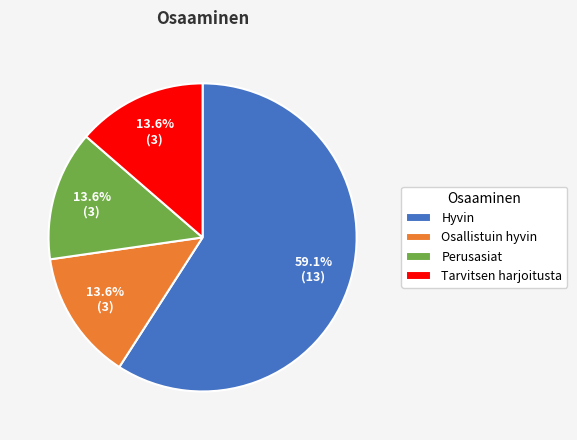

How many slices are in this pie chart?

4